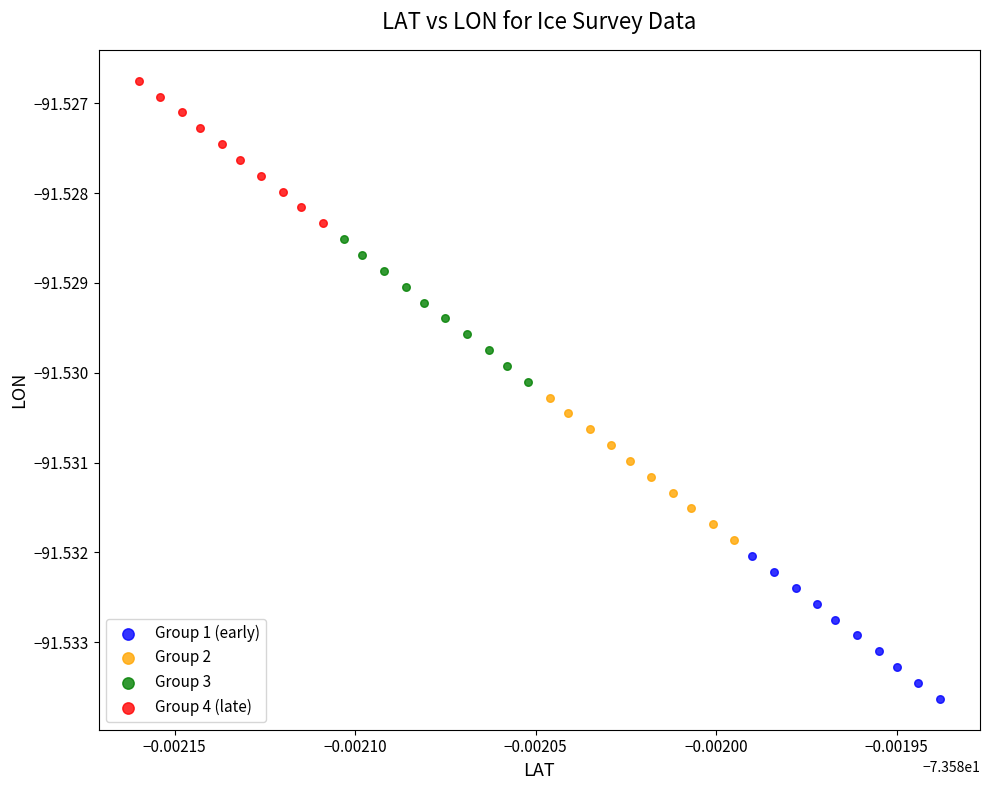

Which series contains the lowest Y value?

Group 1 (early)